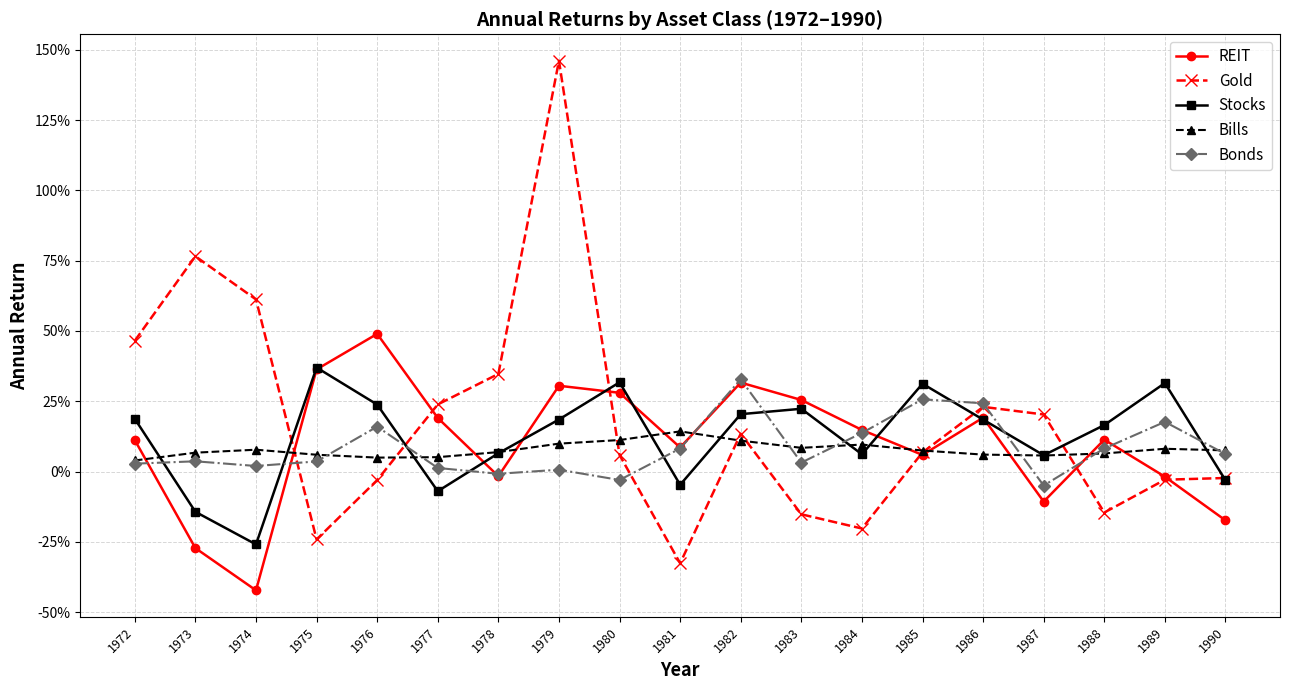

After their last crossing, which series has the higher values: Bills or REIT?

Bills